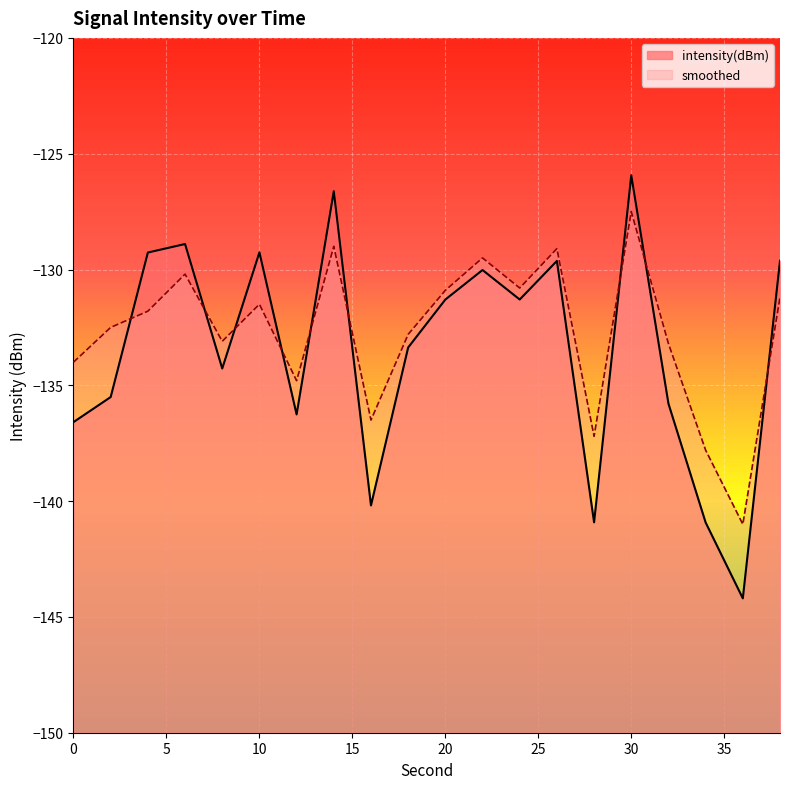

The intensity(dBm) series shows -131.3 at 20. True or false?

True